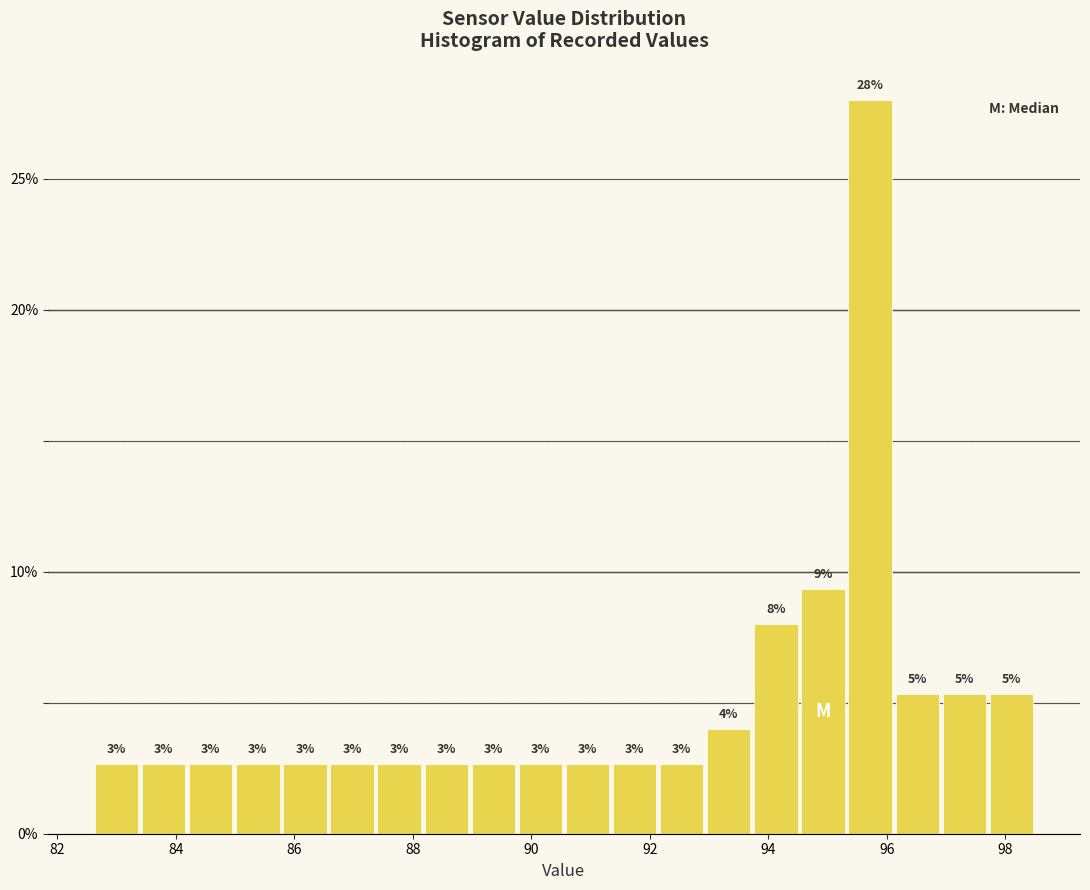

Read against the x-axis, roughly where is the centre of the tallest bar?

95.8